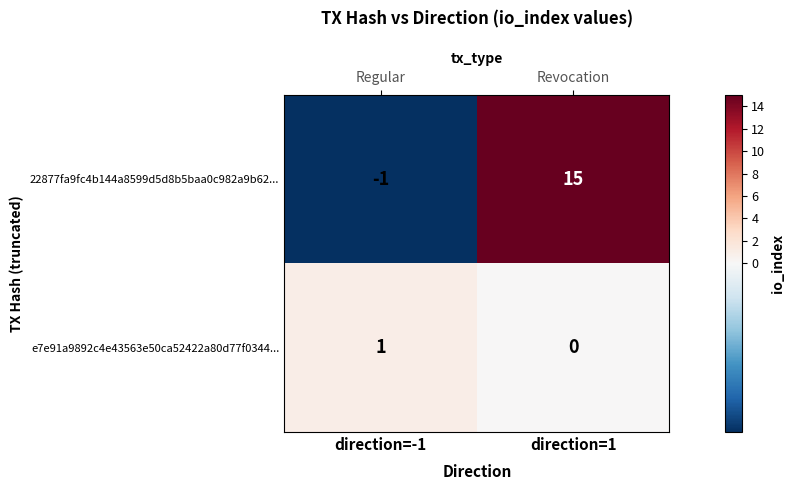

At how many categories does at least one series exceed 10?

1